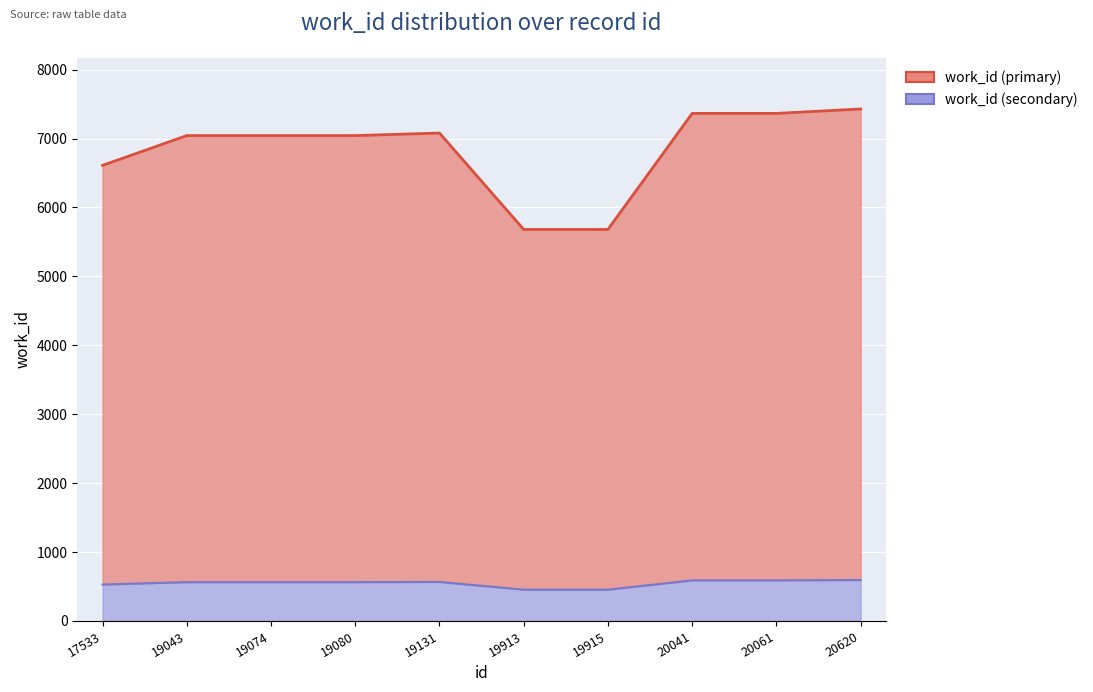

What is the value of the 10th point from the left?

7429